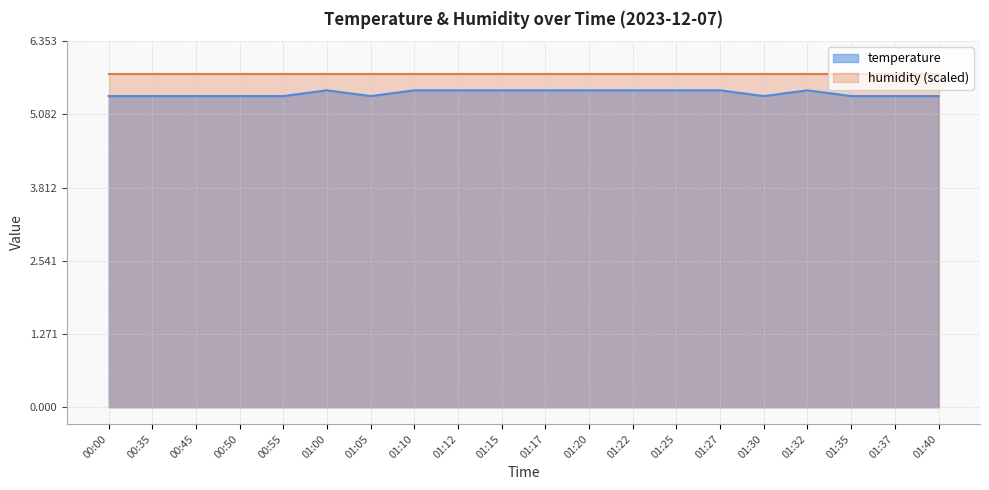

How many distinct data groups are displayed?

2